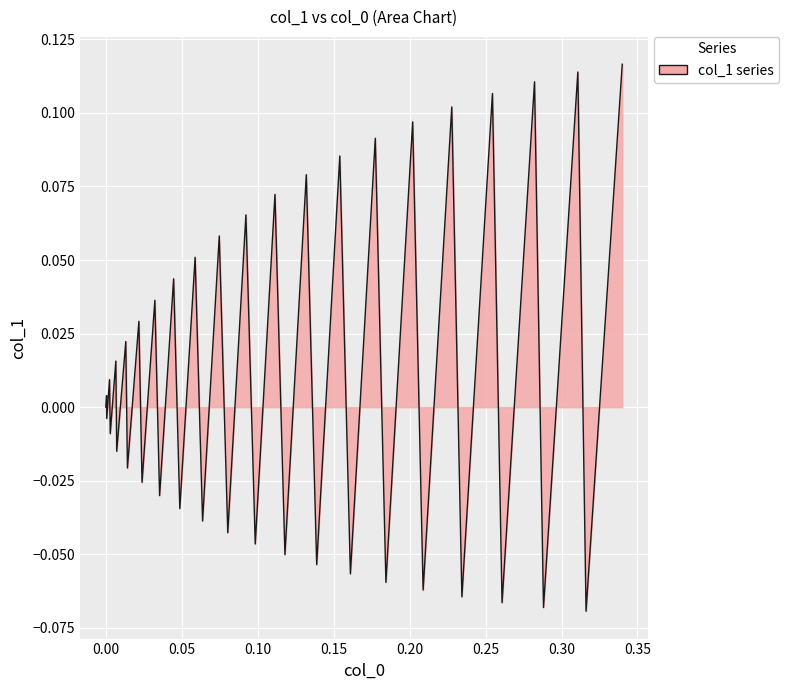

True or false: the data has more than 0 interior local peaks.

True